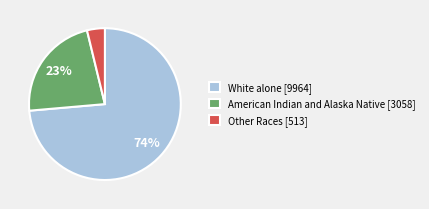

Is the sum of American Indian and Alaska Native [3058] and White alone [9964] greater than half?

Yes